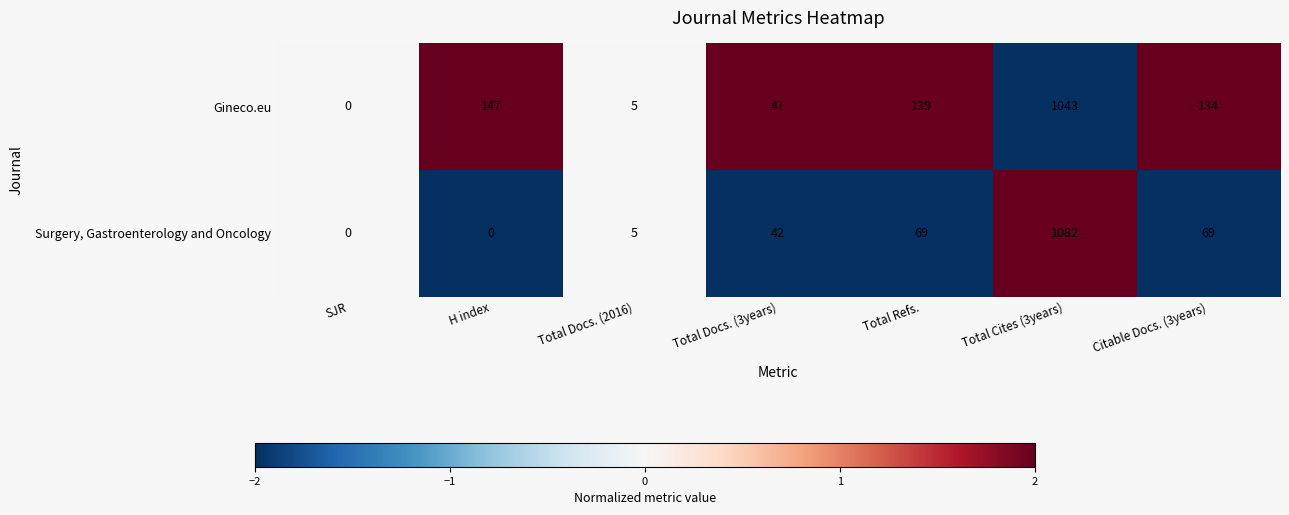

How many distinct data groups are displayed?

2